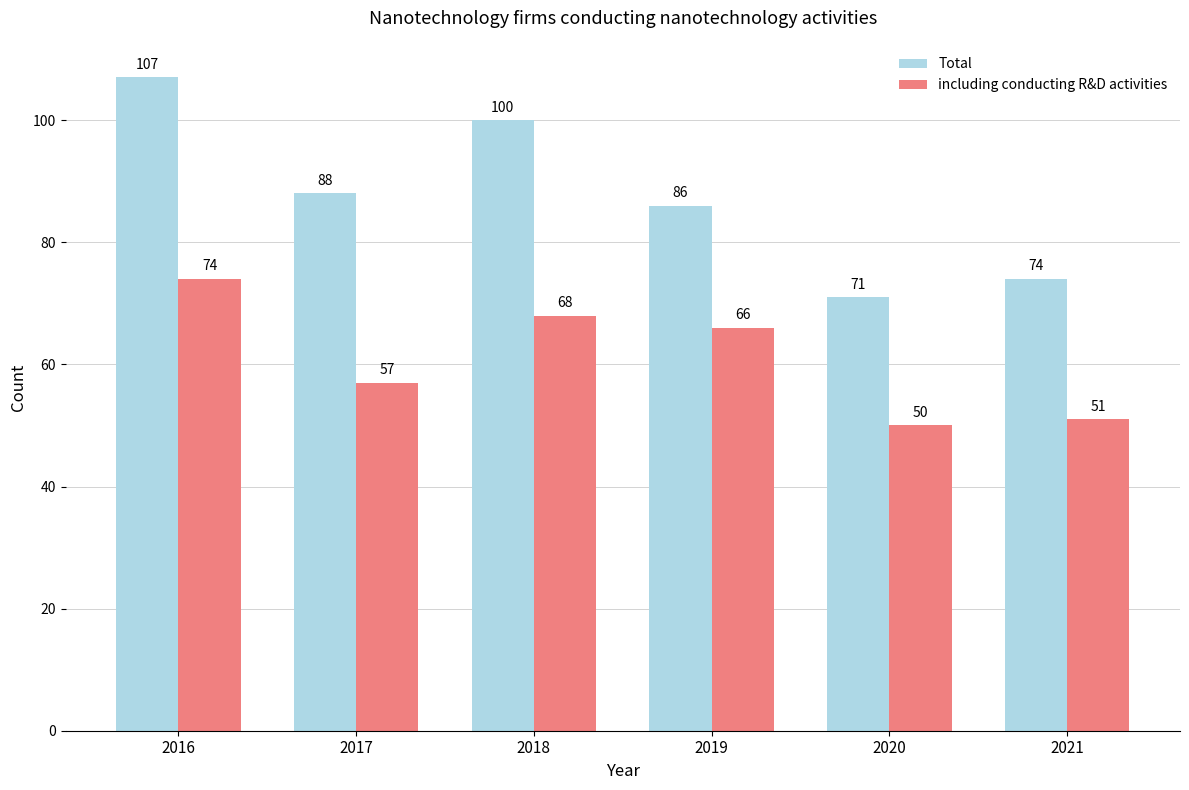

What is the value of the including conducting R&D activities bar at the 4th from the left?

66